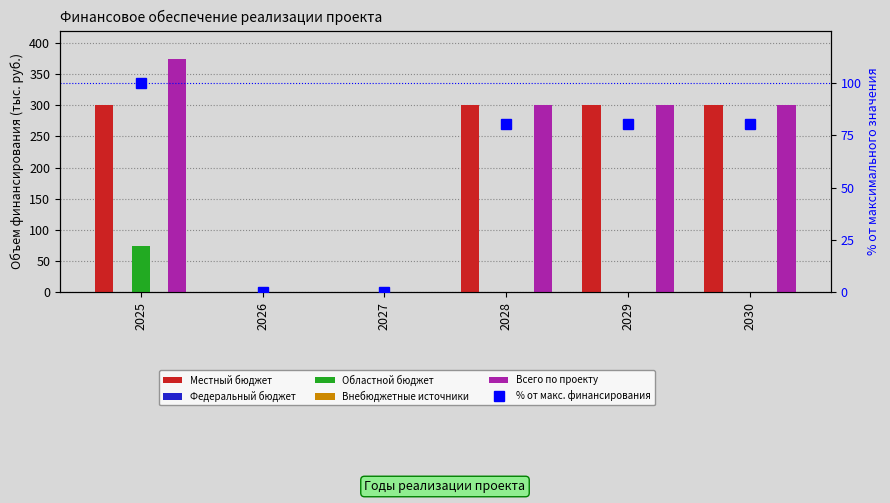

What is the value of the Областной бюджет bar at the 1st from the left?

74.1